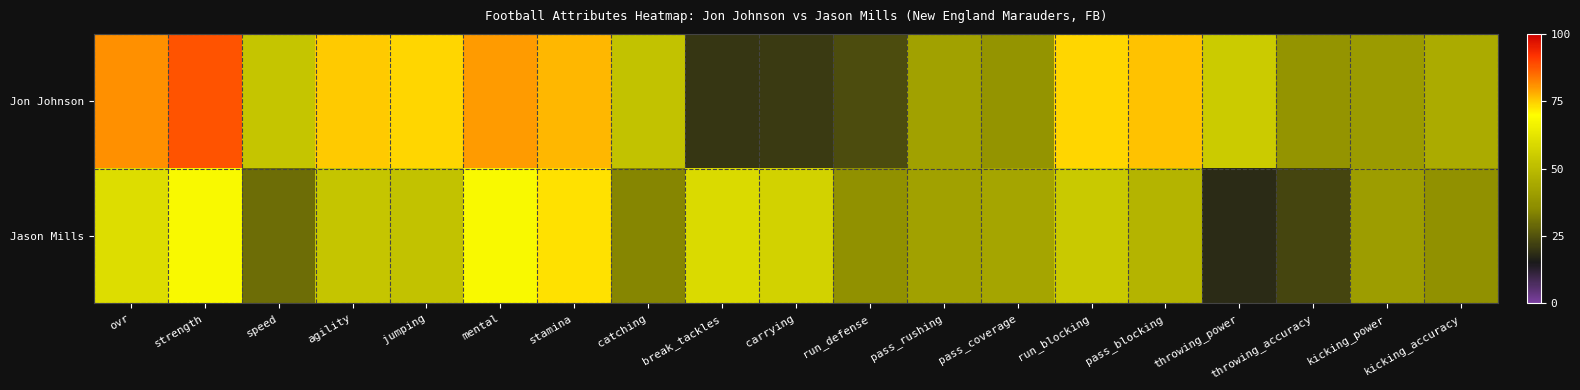

What is the greatest value displayed?

88